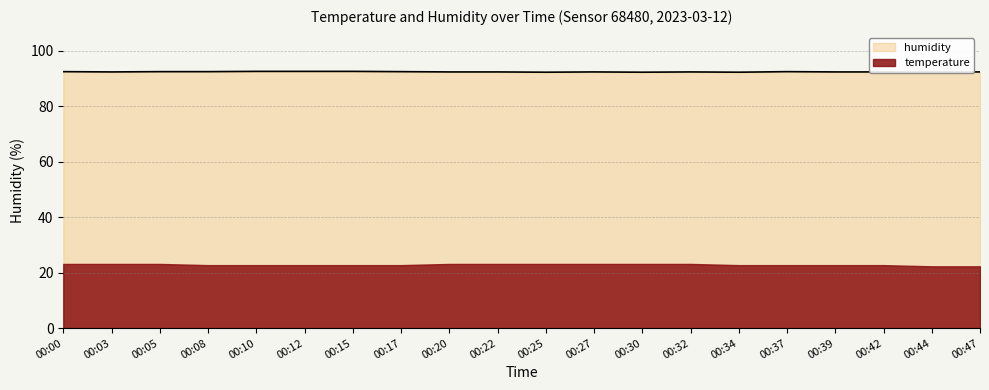

Does the chart have visible grid lines?

Yes